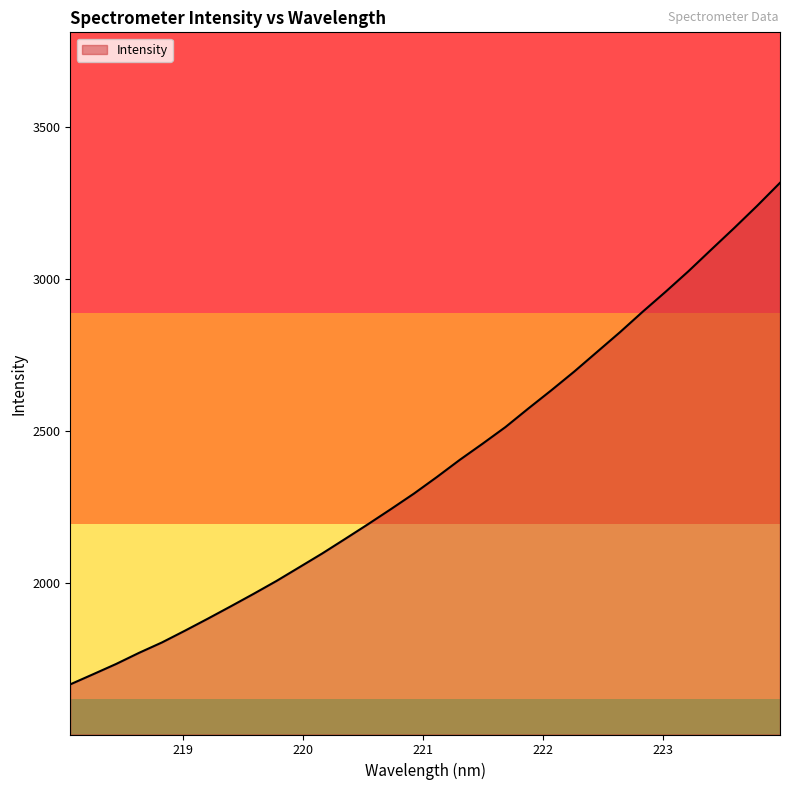

What is the difference between the maximum and minimum values?

1648.3